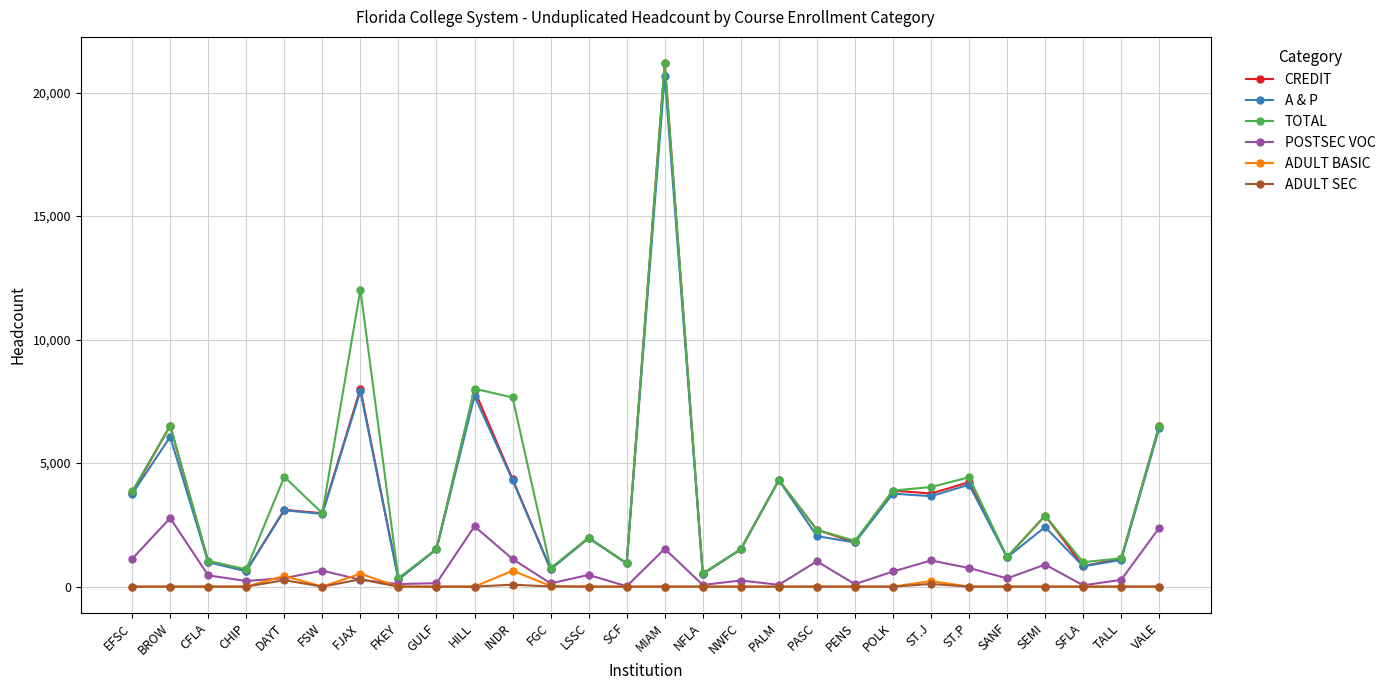

How many lines are shown in the chart?

6